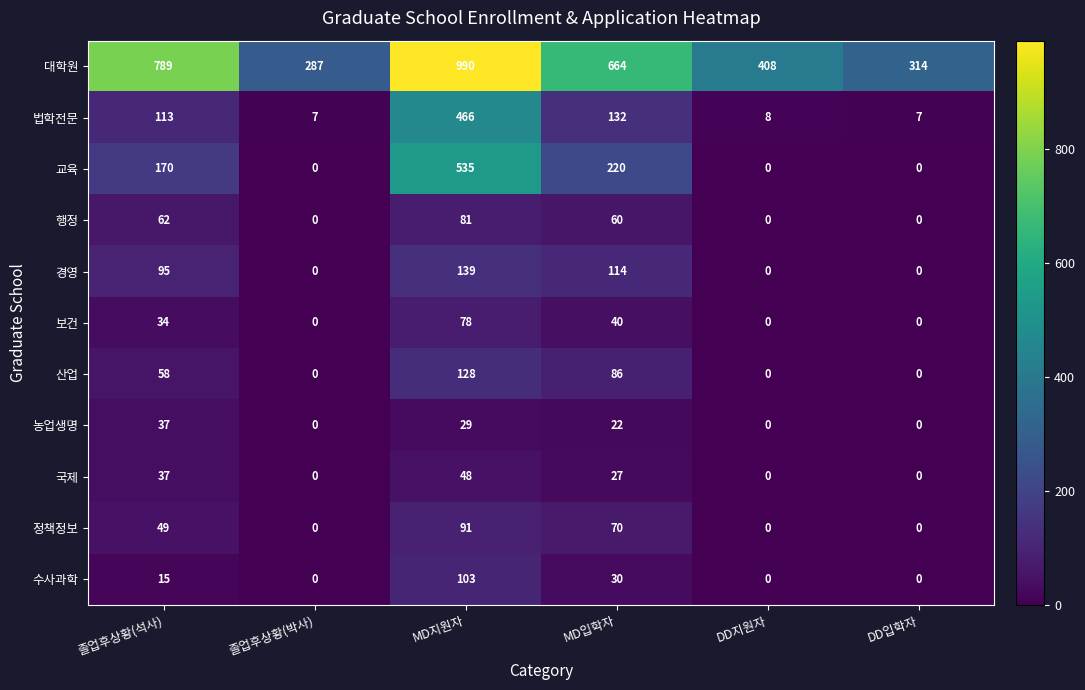

Which series has the widest spread of values?

대학원